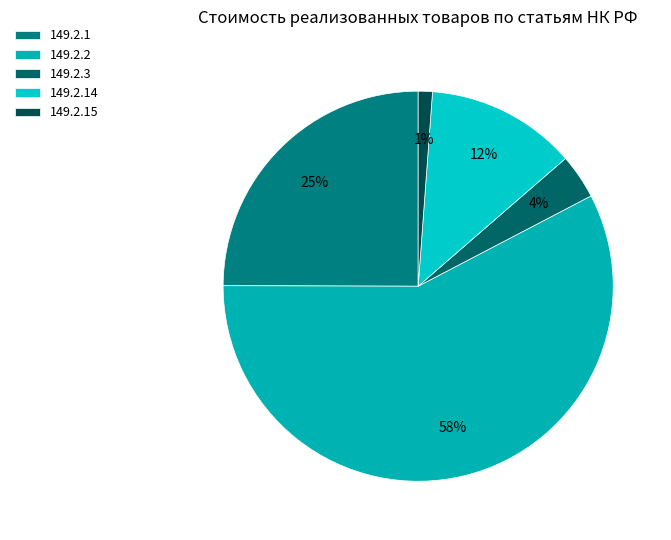

Rank the categories by value from highest to lowest.

149.2.2, 149.2.1, 149.2.14, 149.2.3, 149.2.15